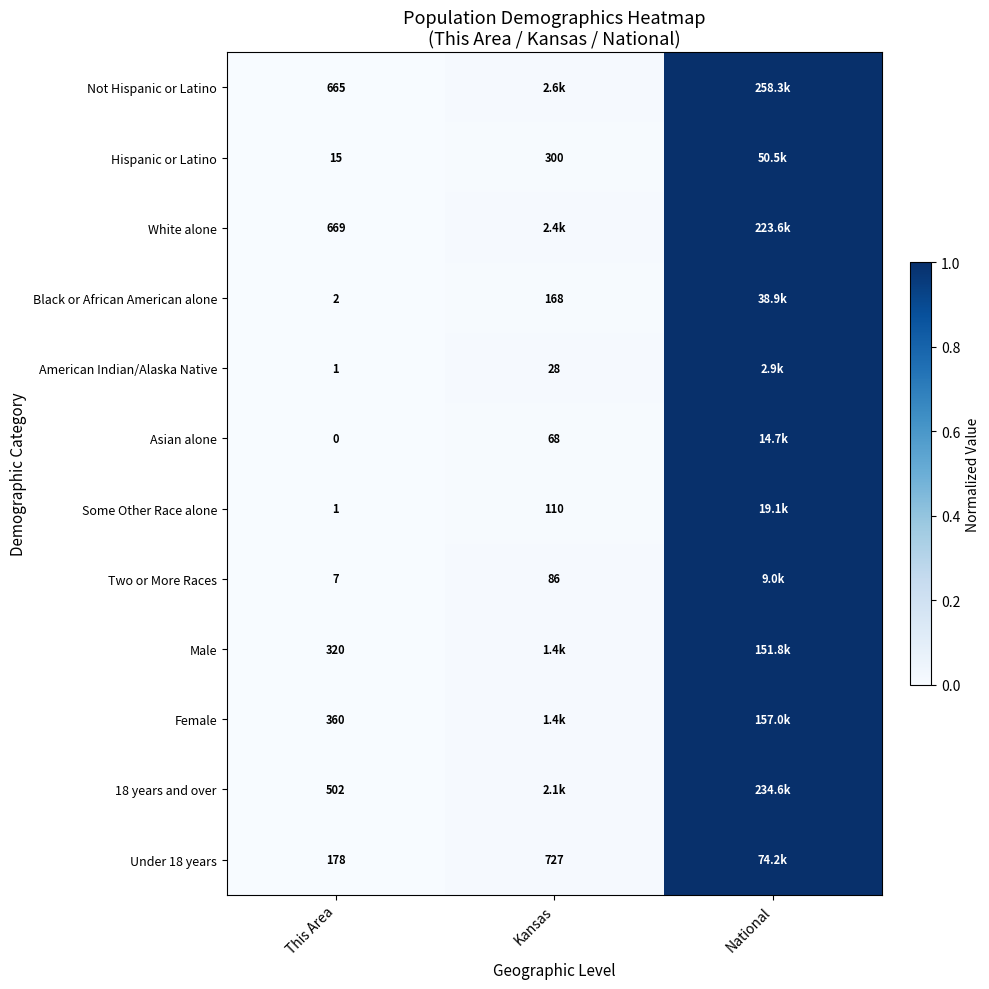

Is it true that Some Other Race alone equals 1.0 at National?

True